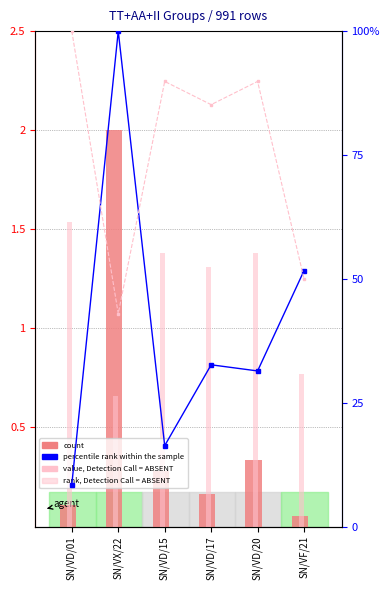

Which series has the widest spread of values?

percentile rank within the sample